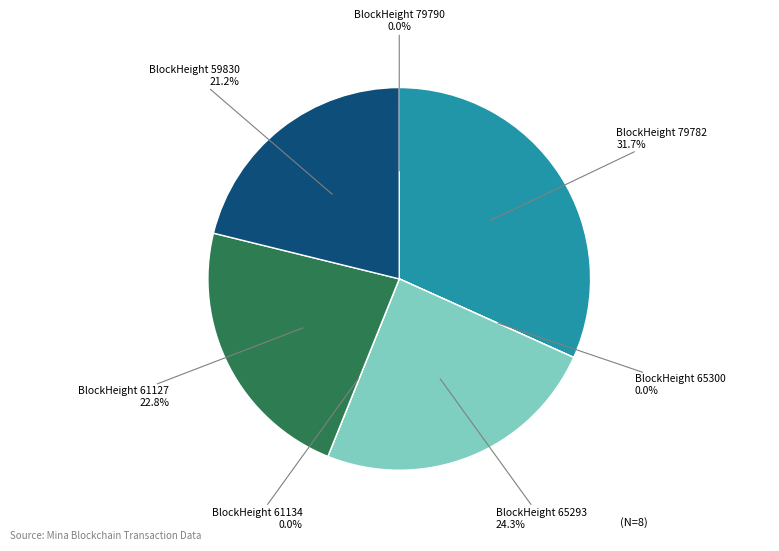

Is there any slice that represents more than half of the pie?

No